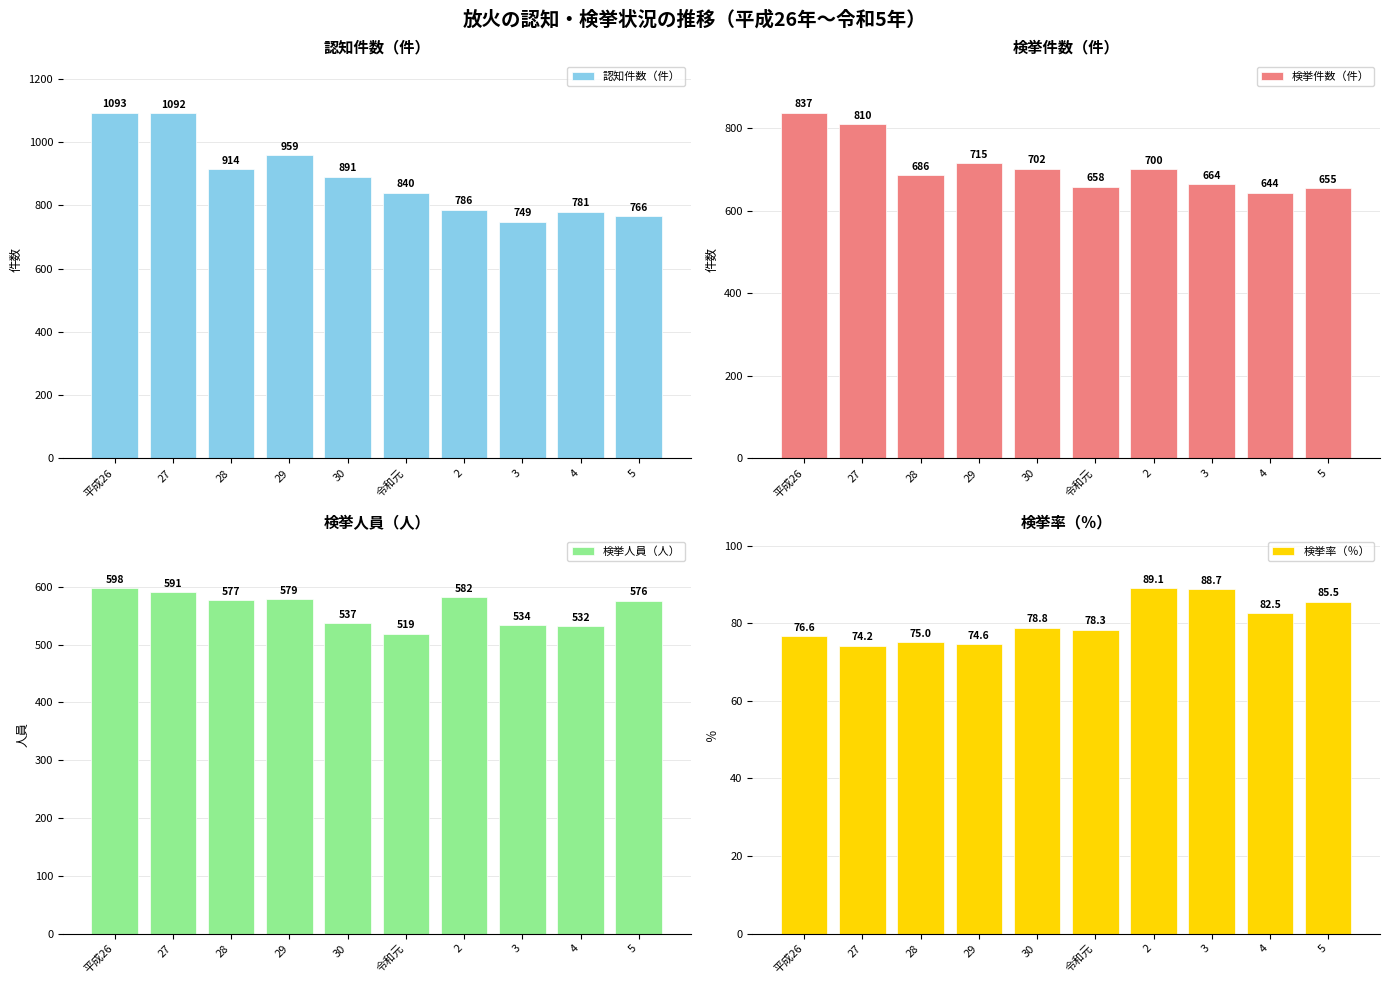

Between 28 and 4, which series saw the biggest shift?

認知件数（件）